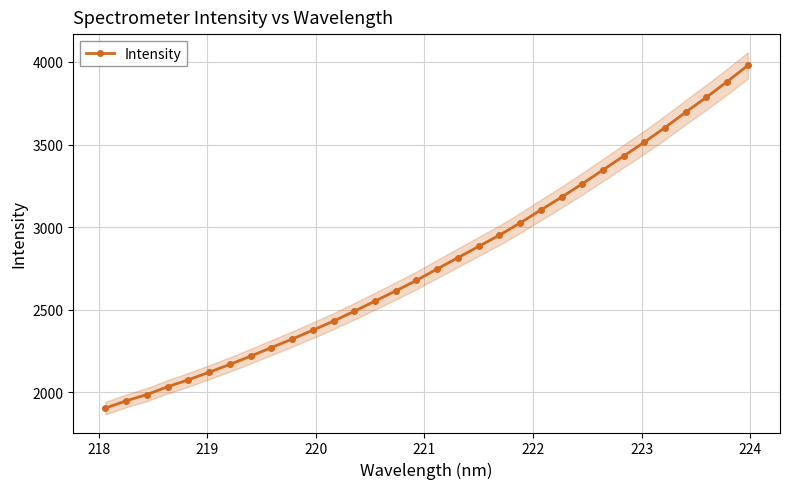

True or false: the data has more than 1 interior local peaks.

False